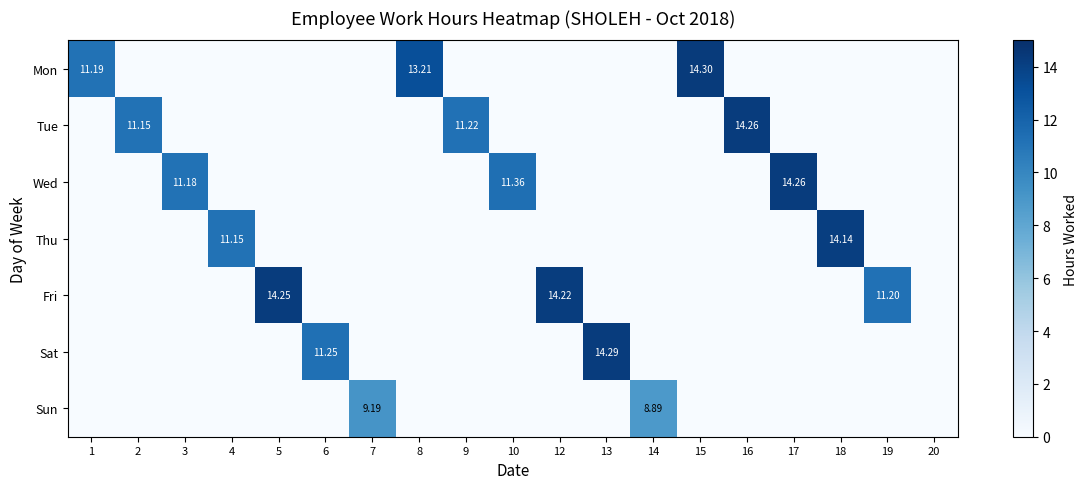

At how many categories does at least one series exceed 10?

16